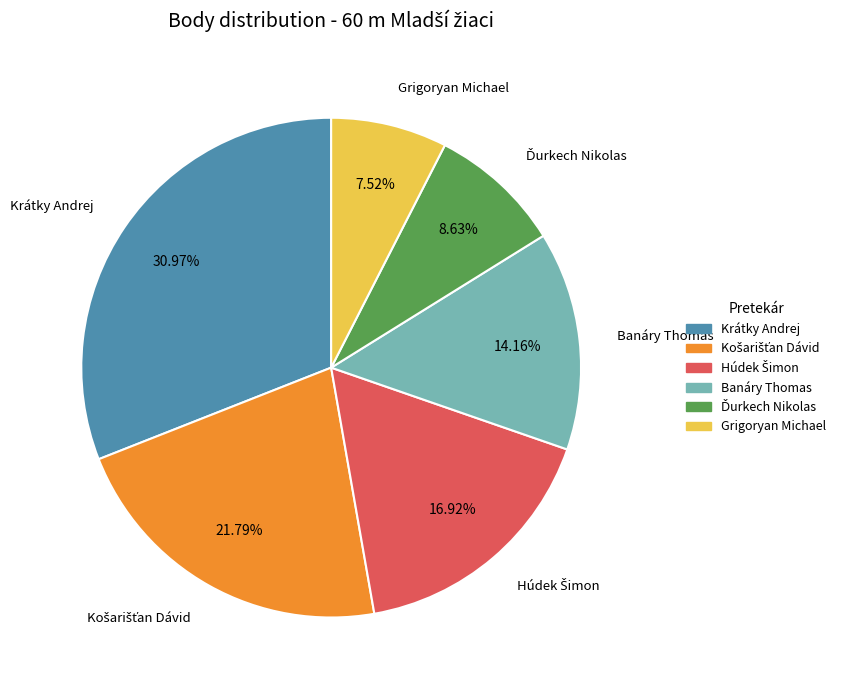

Which category has the biggest portion of the pie?

Krátky Andrej